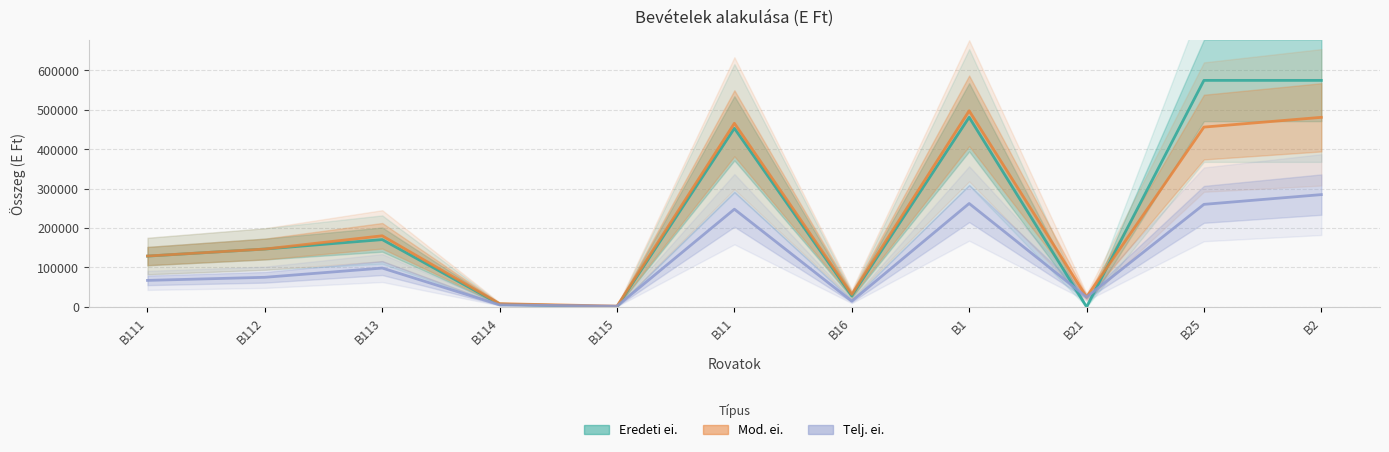

Where does the Mod. ei. series first go above 146671?

B113